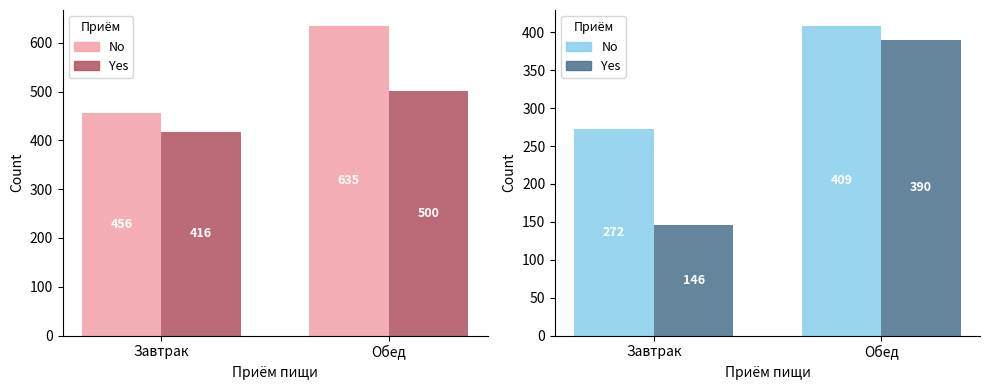

Which series has the largest range (max minus min)?

Yes